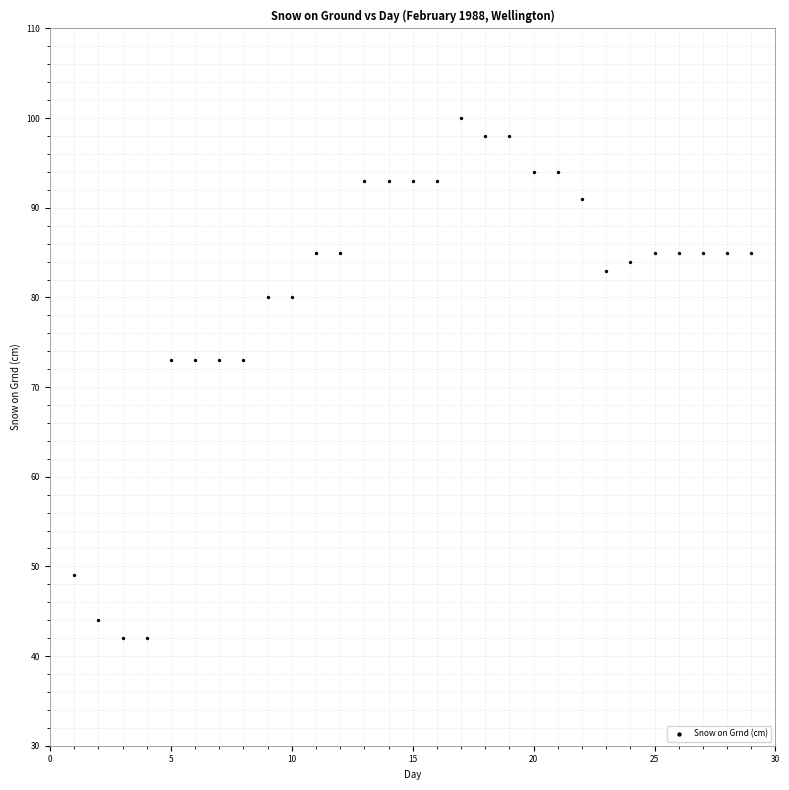

What is the range of X values (max minus min)?

28